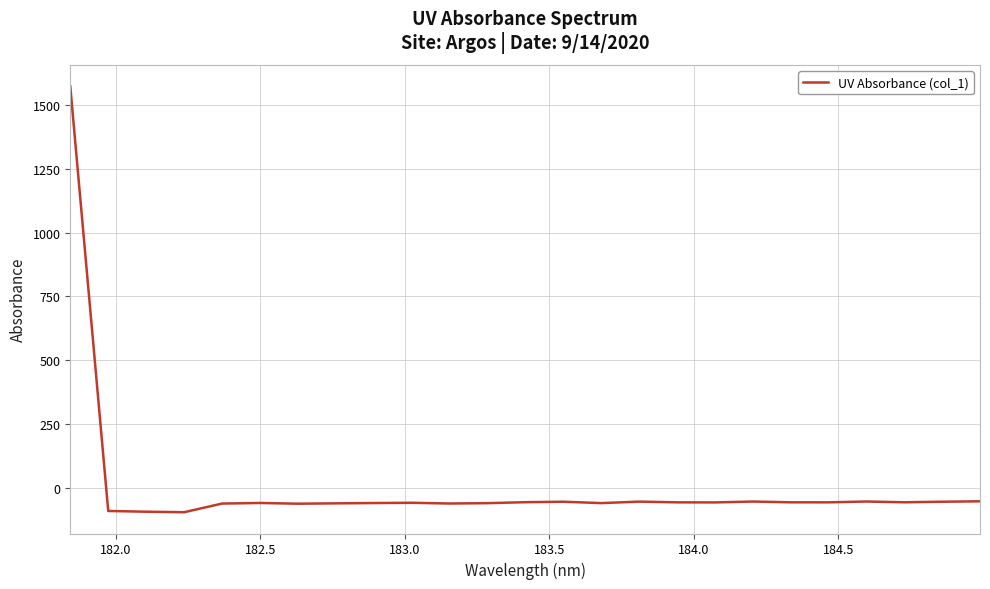

What is the smallest value displayed?

-95.3